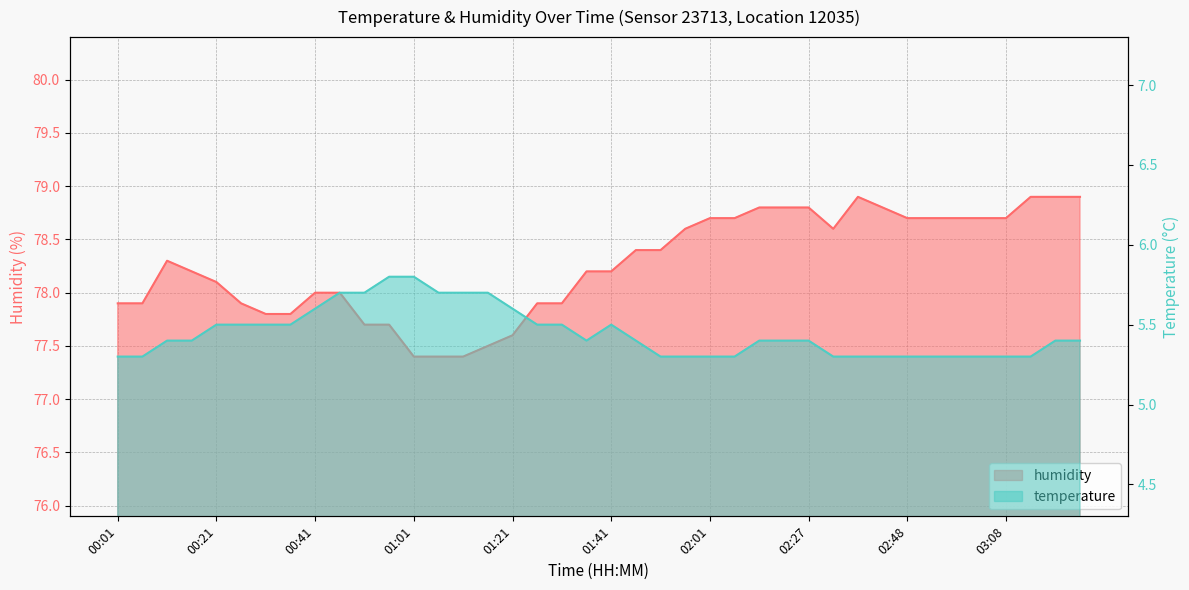

True or false: humidity and temperature cross at least once.

False